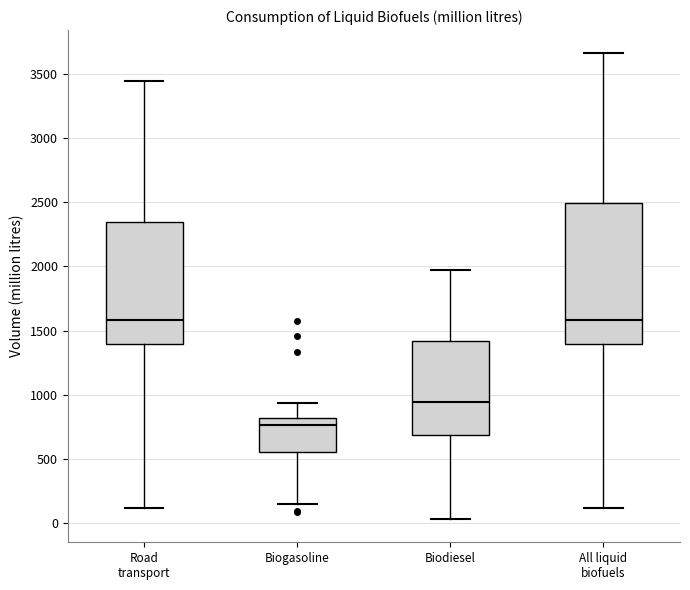

Reading left to right, transcribe this box plot: for each box, give where its median line is, the range the box spans, and where its two whiskers end, as read against the y-axis. The values are not printed on the chart, so give them approximately, as read against the axis.

Road transport: median 1600, box 1400 to 2350, whiskers 100 to 3450
Biogasoline: median 750, box 550 to 800, whiskers 150 to 950
Biodiesel: median 950, box 700 to 1400, whiskers 50 to 1950
All liquid biofuels: median 1600, box 1400 to 2500, whiskers 100 to 3650